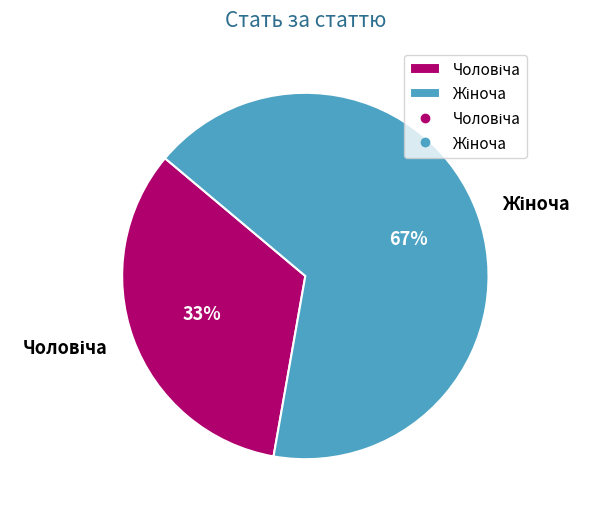

Count the number of slices in the pie.

2